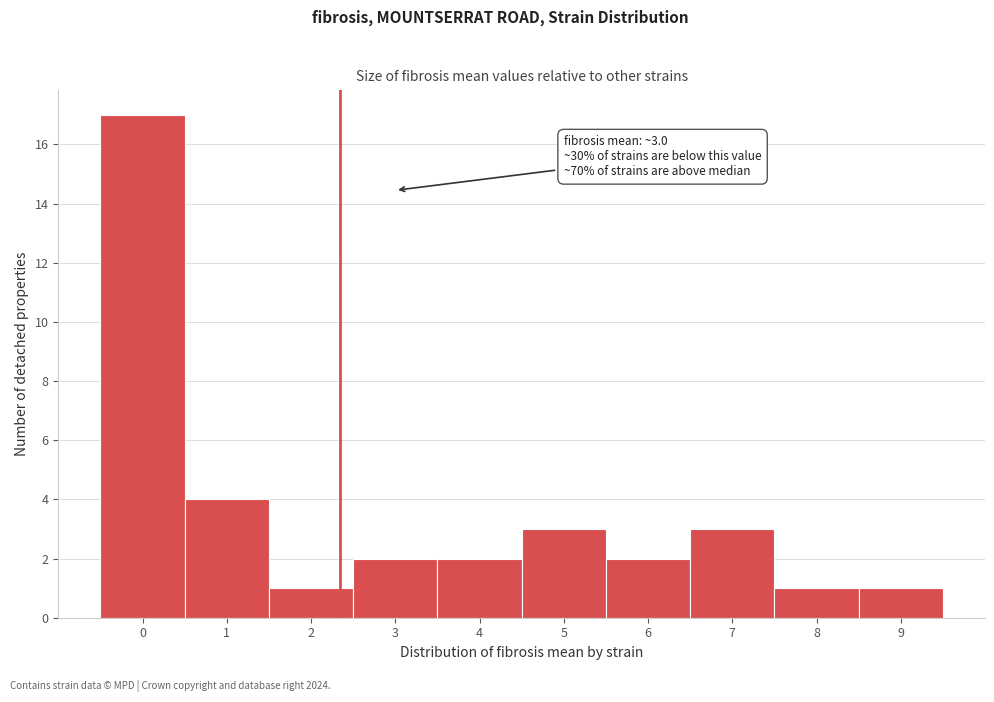

Reading left to right, what are all the values shown in this chart?

0=17	1=4	2=1	3=2	4=2	5=3	6=2	7=3	8=1	9=1